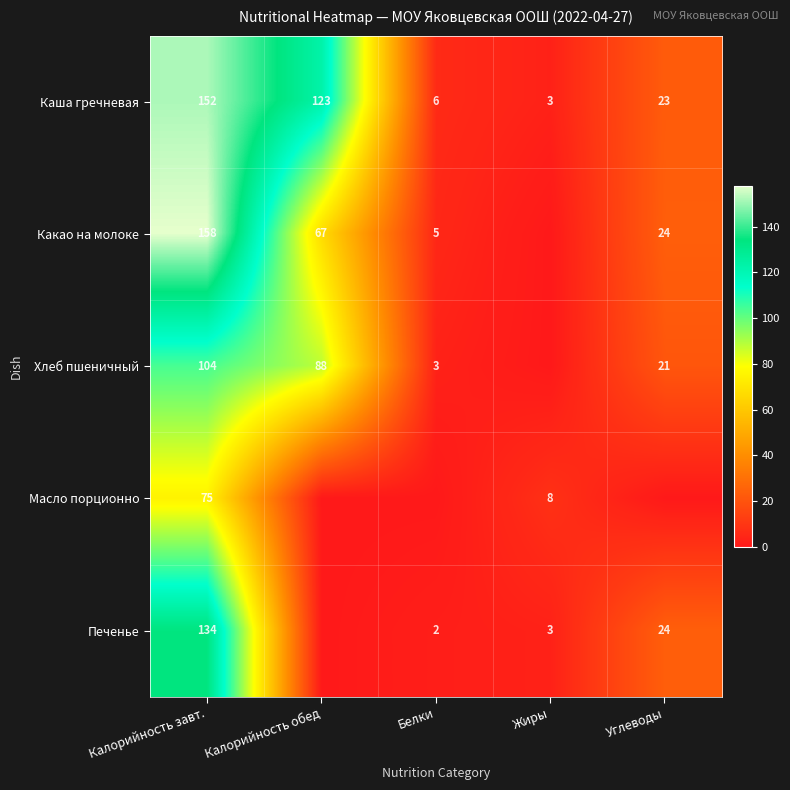

Is the value of Печенье at Жиры greater than the value of Какао на молоке at Калорийность завт.?

No